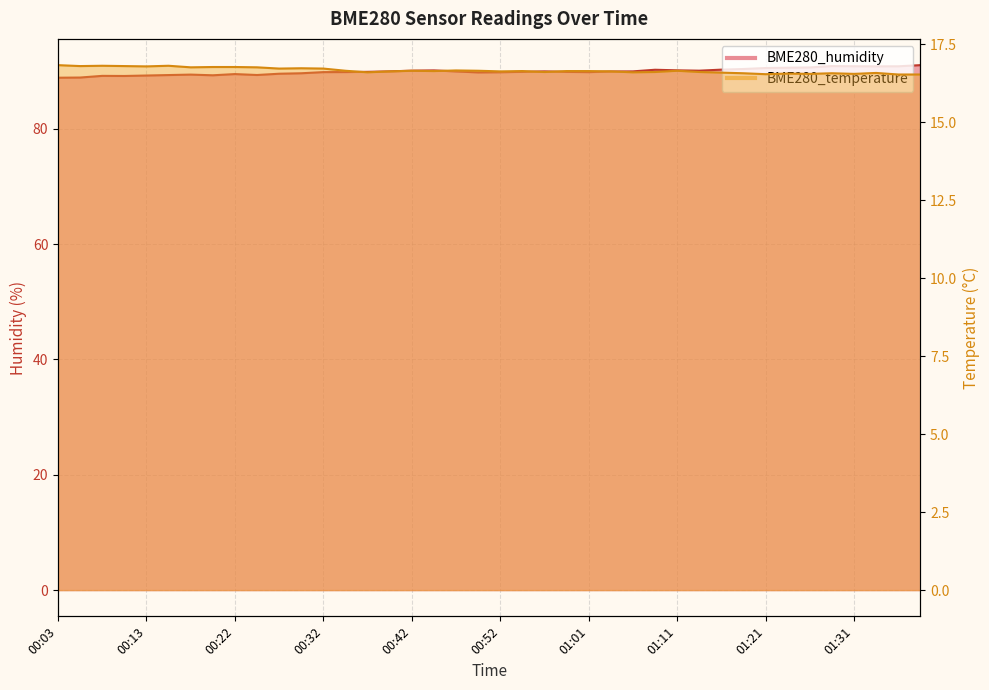

The BME280_temperature series shows 27.6 at 01:14. True or false?

False